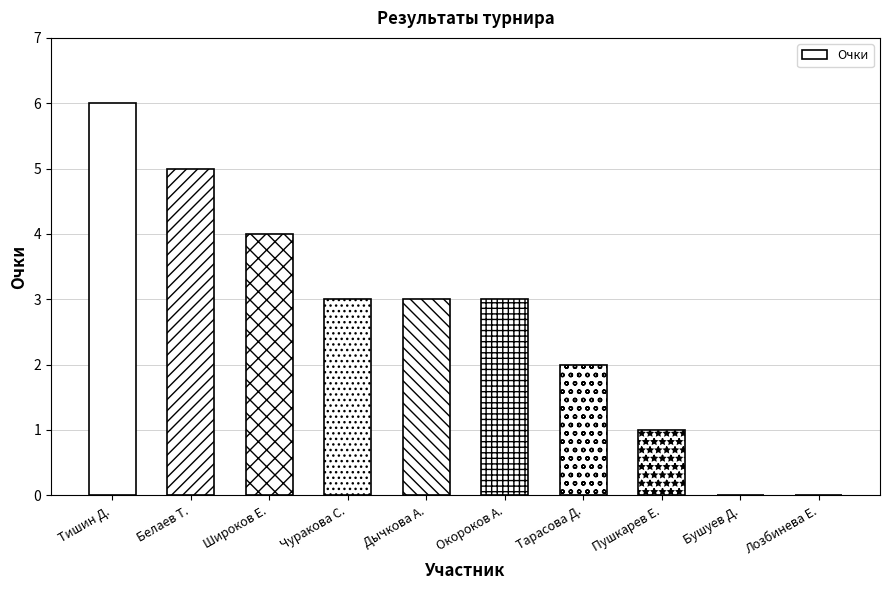

What is the sum of all values?

27